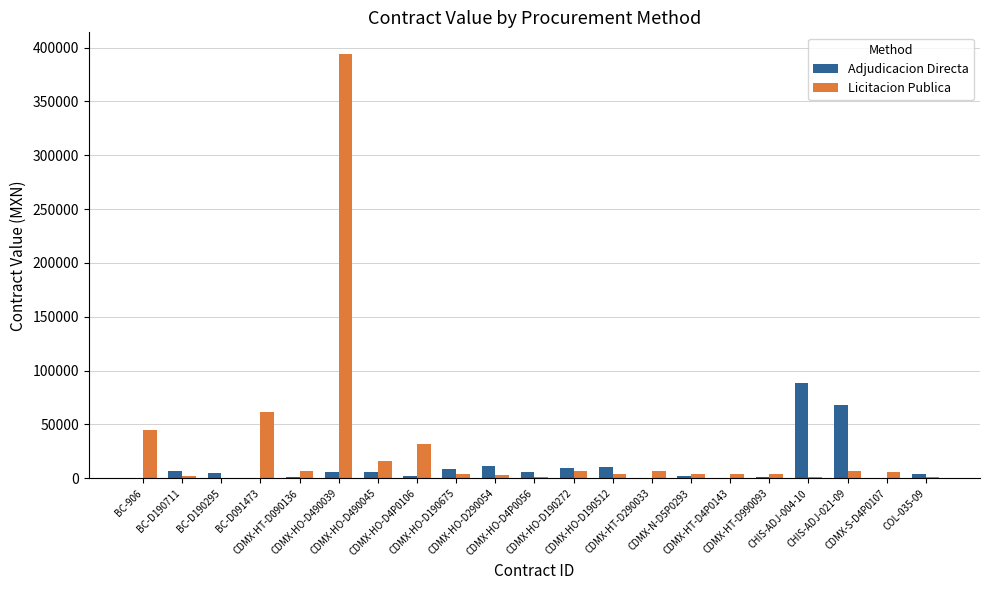

What is the average value of the Licitacion Publica series?

29092.0